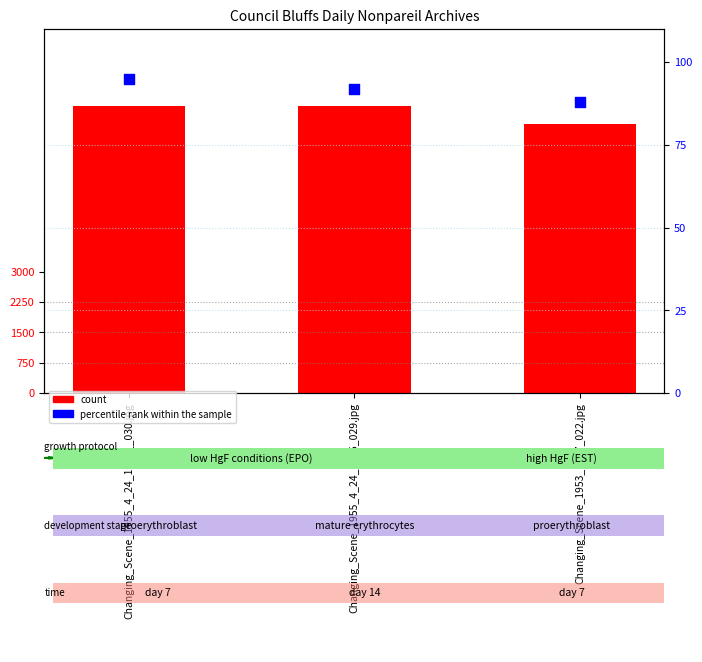

Which series contains the lowest Y value?

percentile rank within the sample